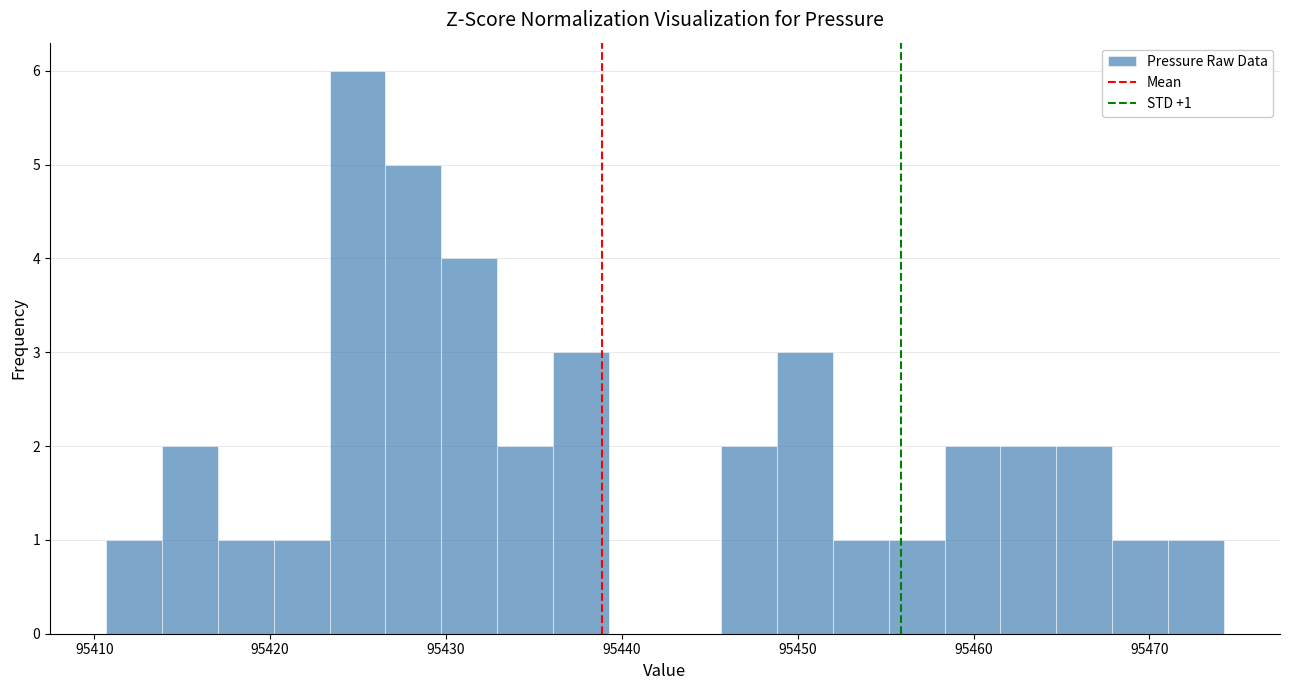

Around what value on the x-axis is the tallest bar? Give the approximate position of its centre, as read against the axis.

95425